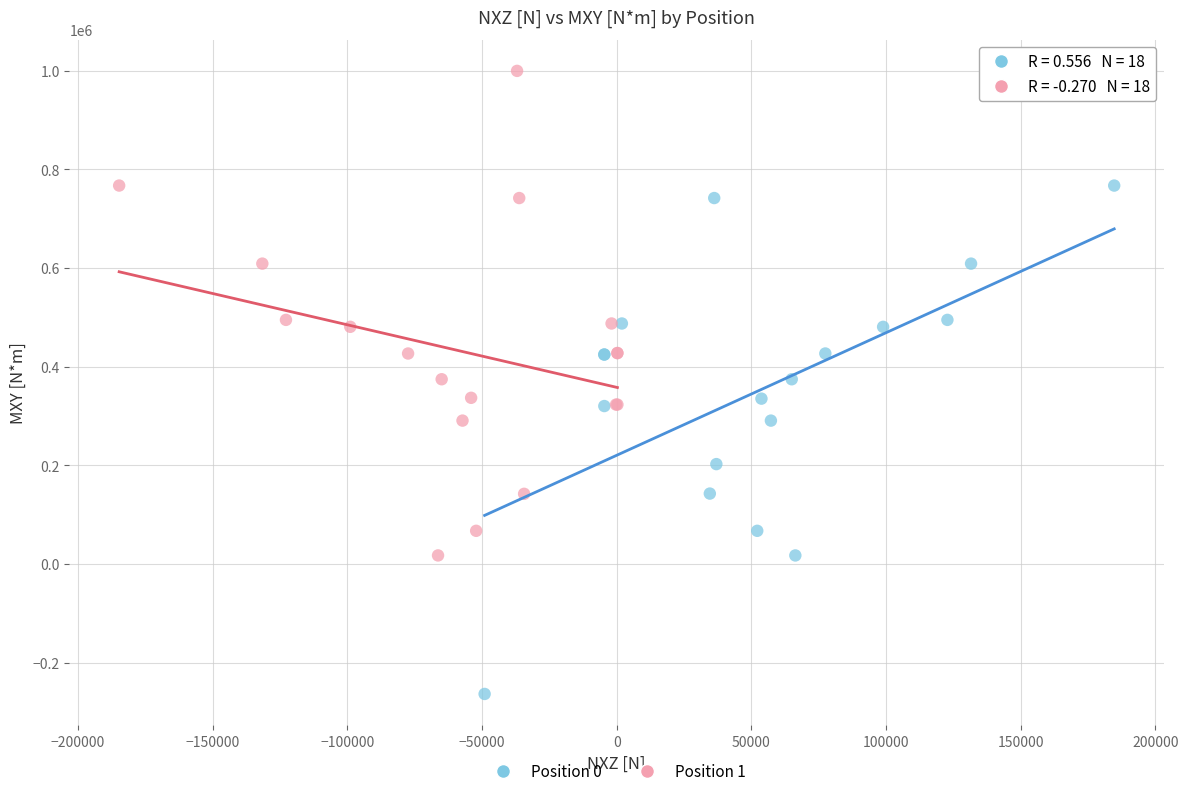

Which series contains the lowest Y value?

Position 0